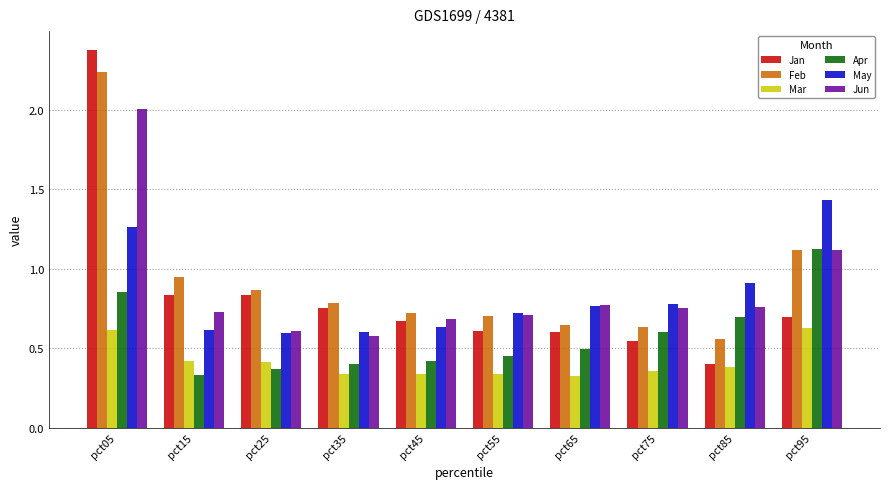

At which category is the sum across all series the highest?

pct05